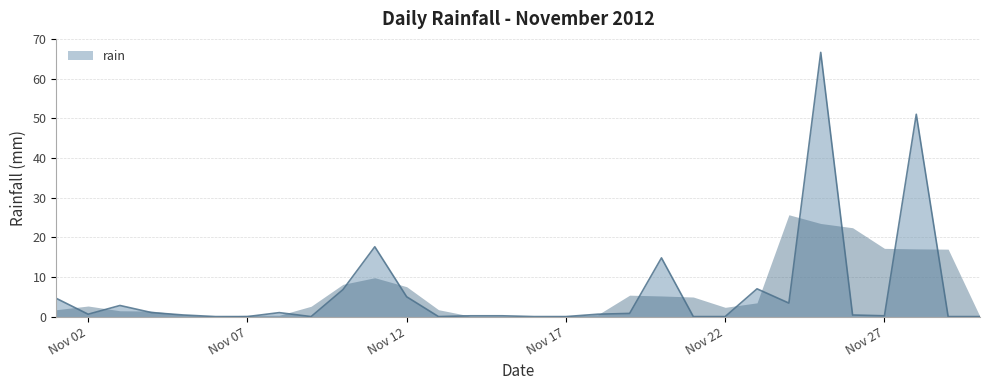

What is the difference between the maximum and minimum values?

66.6